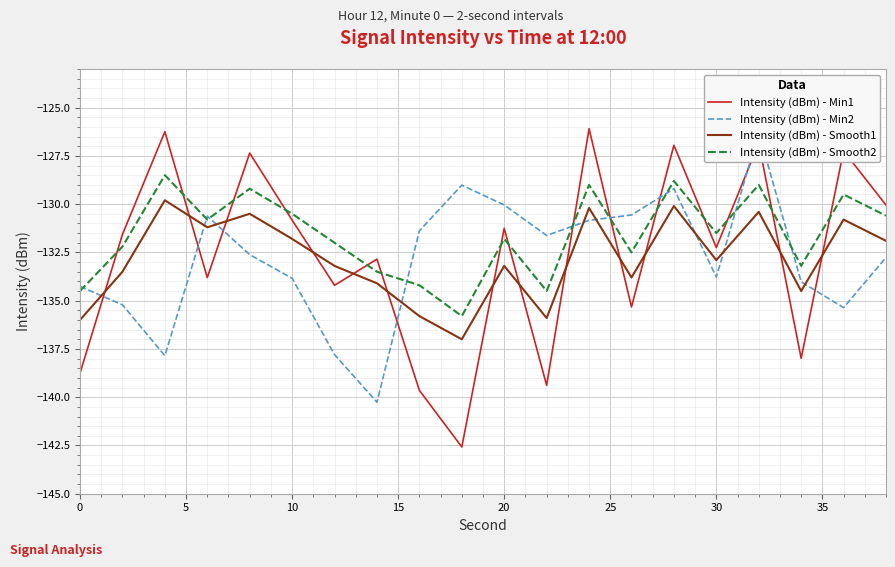

How many categories are shown in the chart?

20